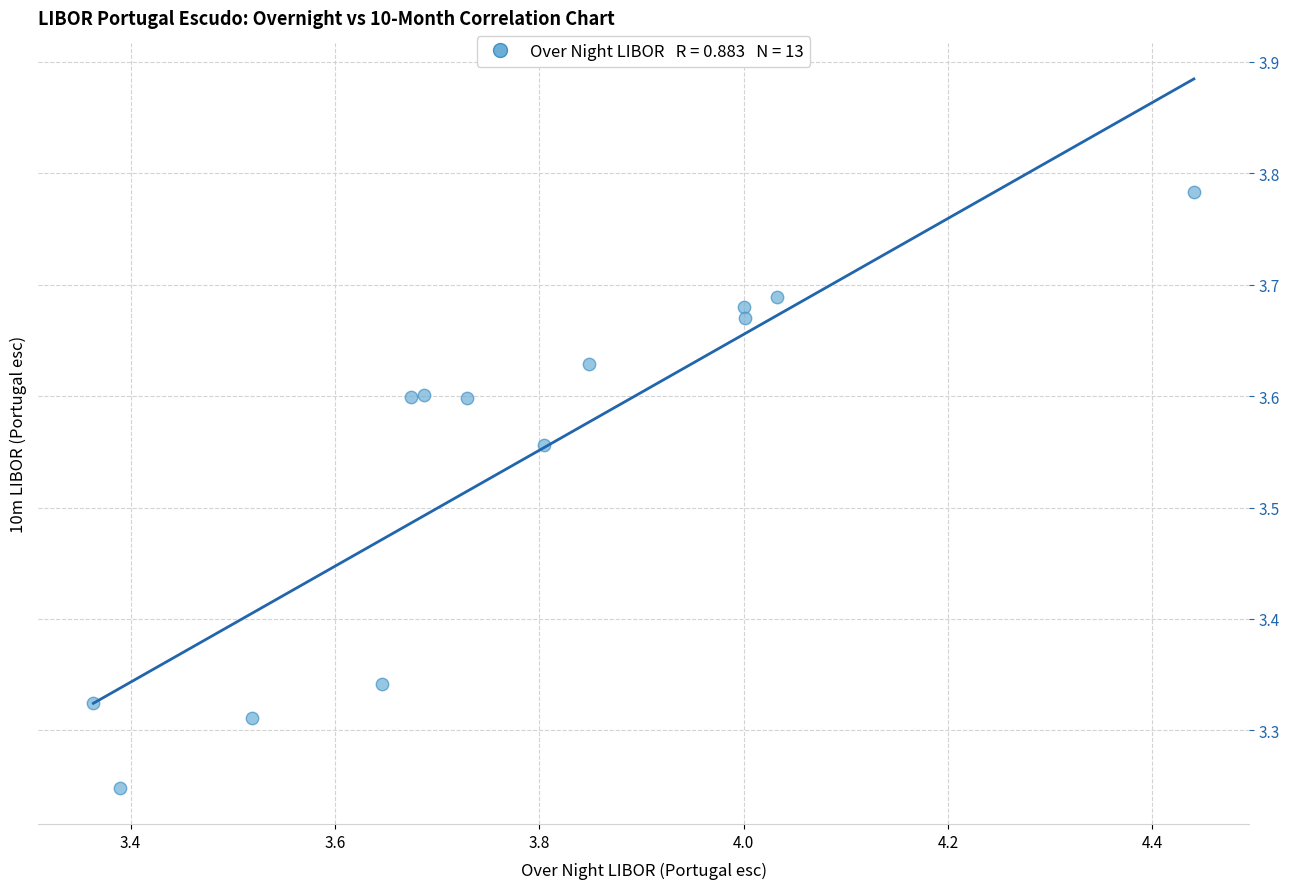

What is the range of Y values (max minus min)?

0.5